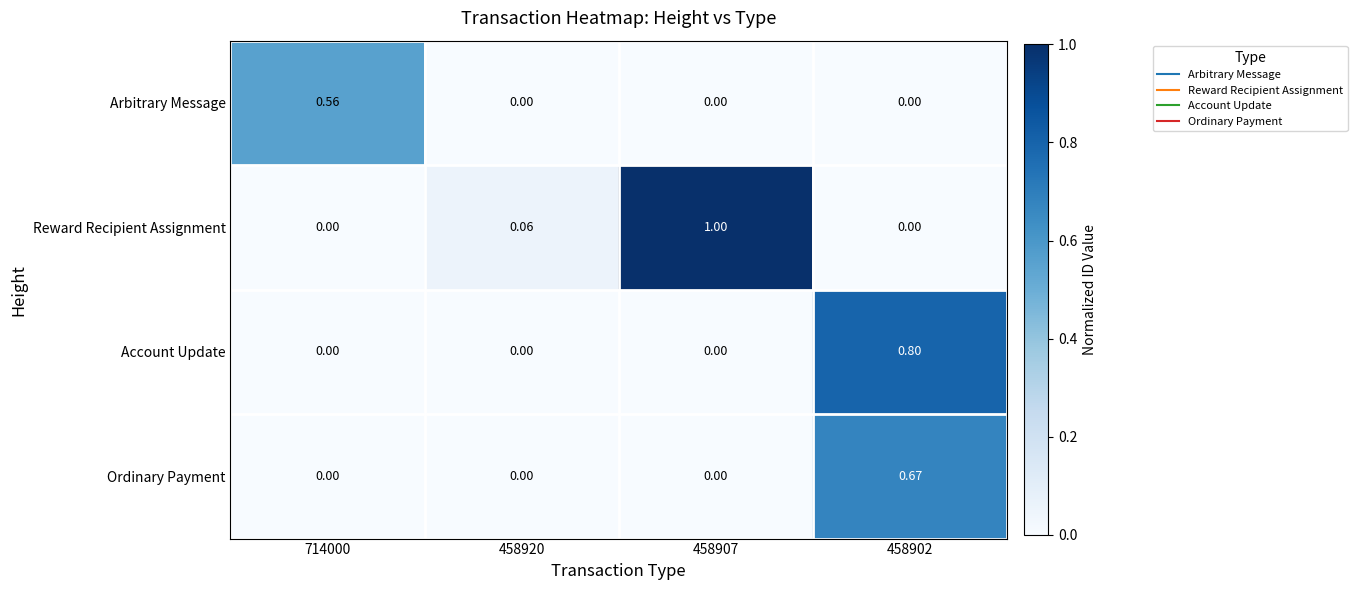

List the series in order of their overall mean, highest first.

Reward Recipient Assignment, Account Update, Ordinary Payment, Arbitrary Message